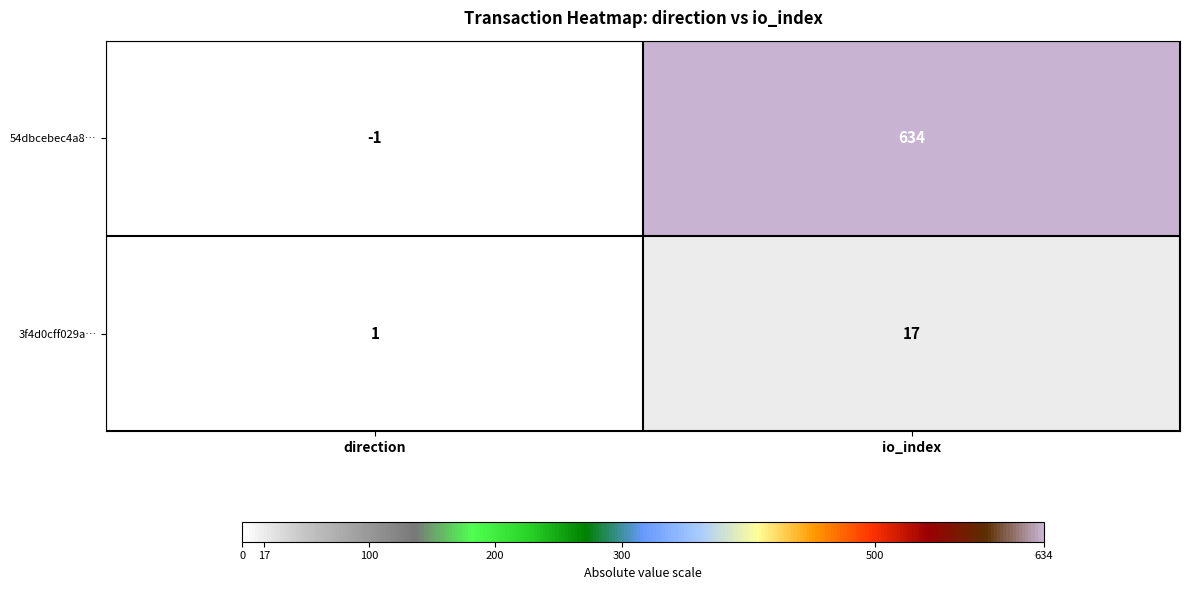

What is the highest value of the 54dbcebec4a8… series?

634